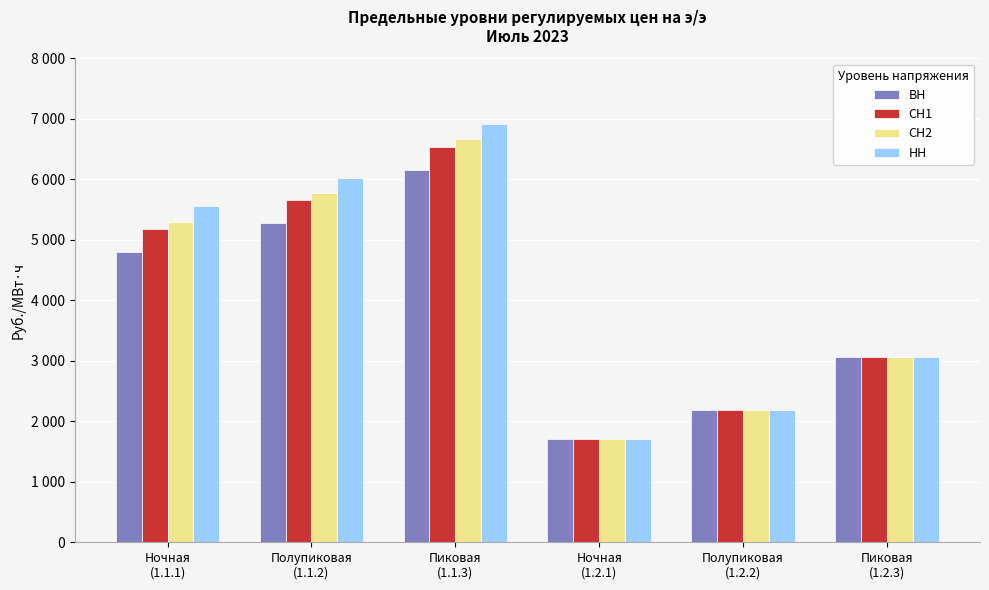

What is the label of the 2nd bar from the right?

Полупиковая
(1.2.2)